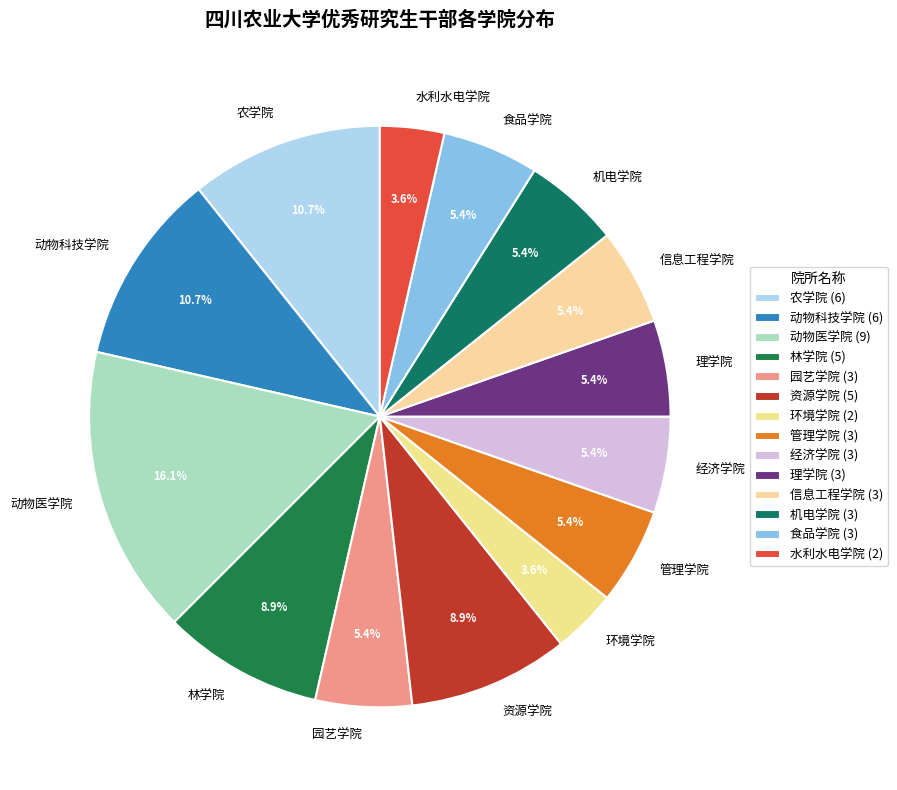

Is there a majority slice in this chart?

No